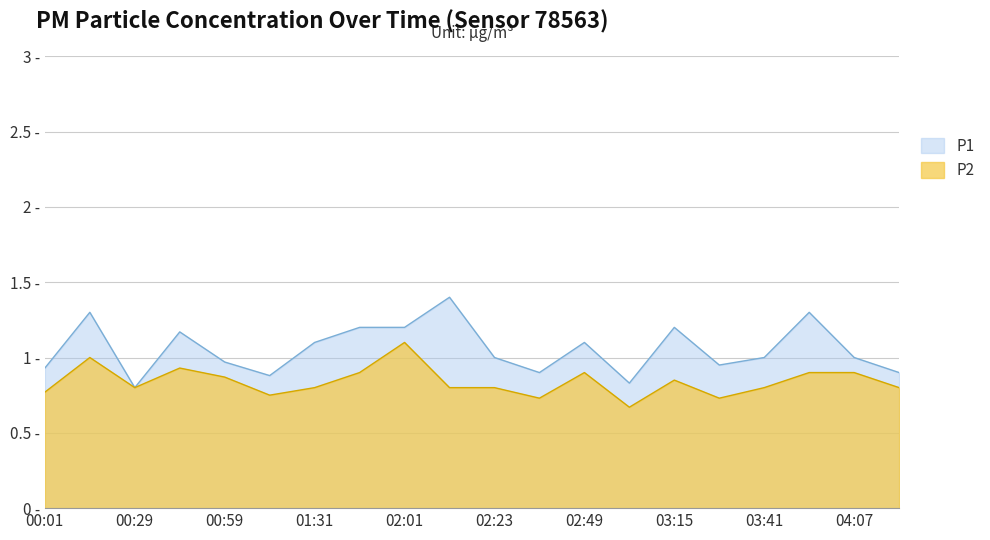

What is the minimum value shown in the chart?

0.7